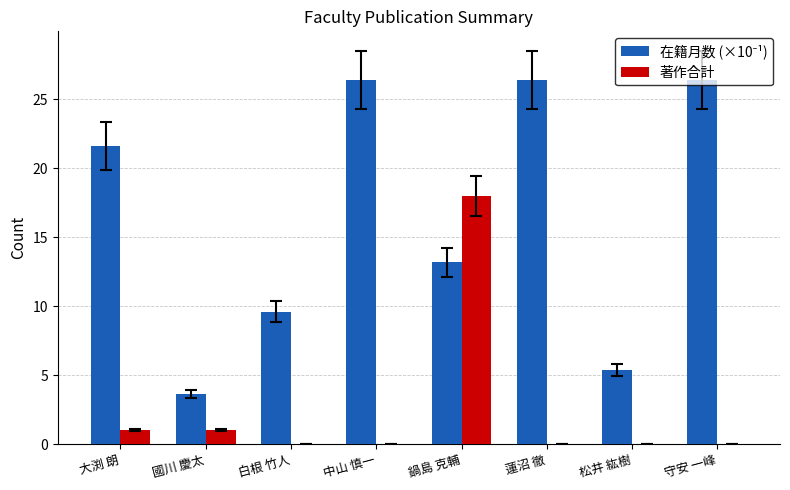

What is the sum of all 著作合計 values?

20.0